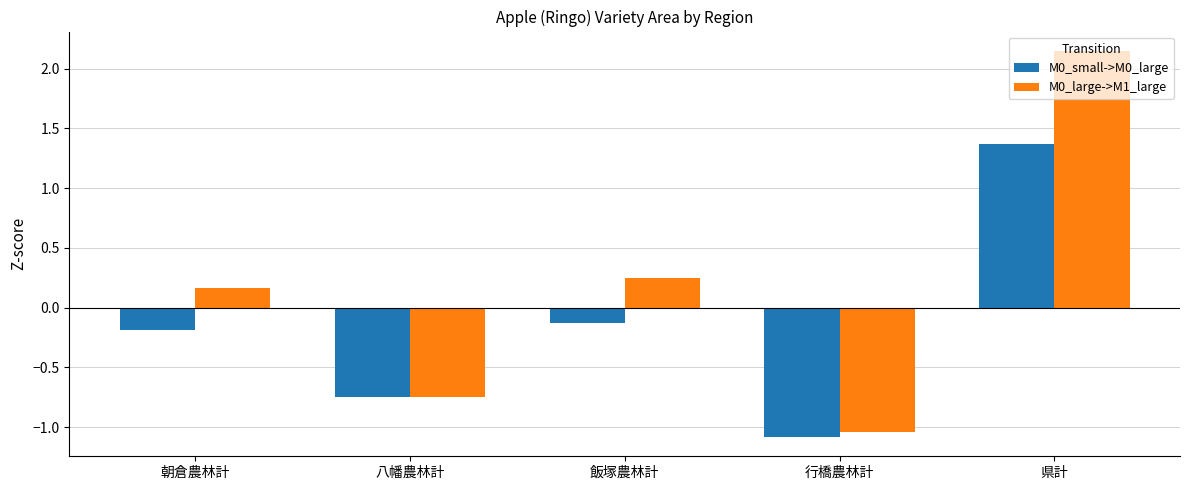

The value of M0_large->M1_large at 行橋農林計 is -1.0. True or false?

True